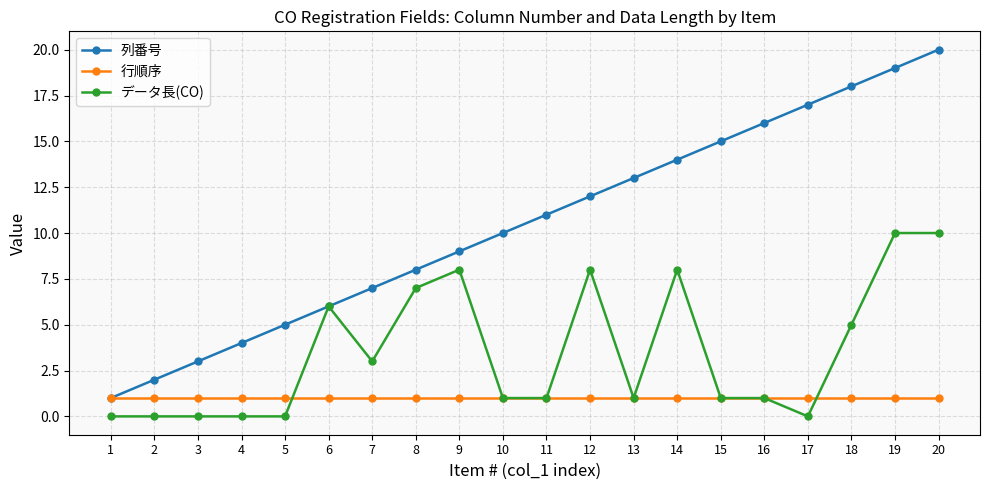

Is it true that 列番号 equals 9 at 9?

True